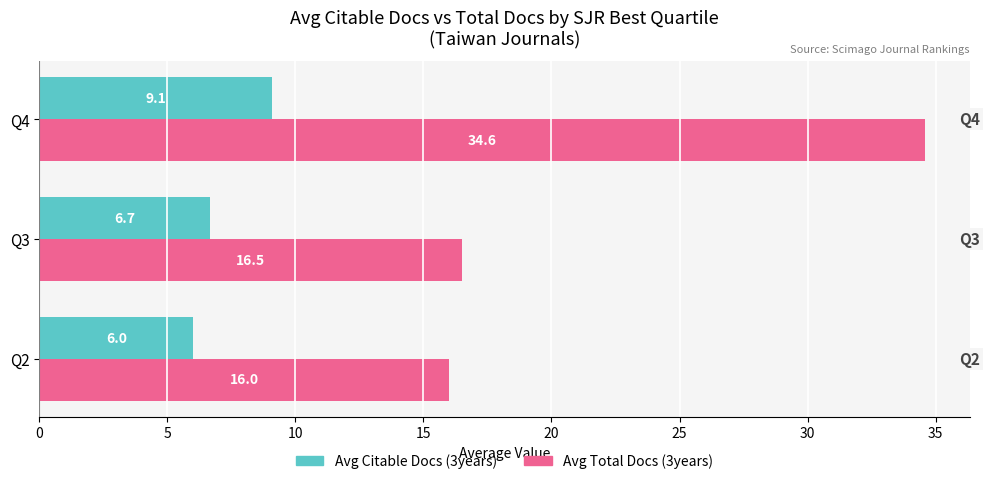

What is the total value across all series at Q4?

43.7